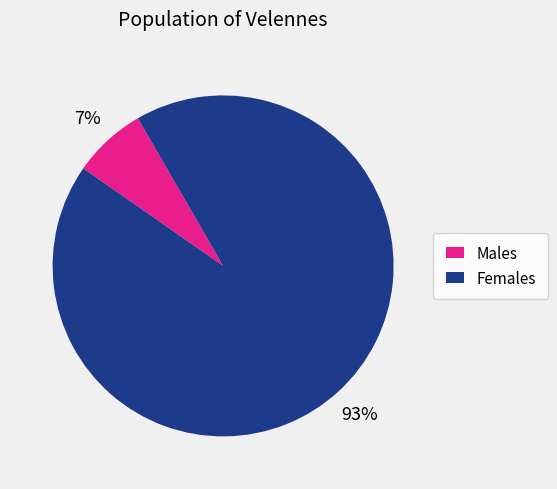

To the nearest percent, what is the average slice percentage?

50%